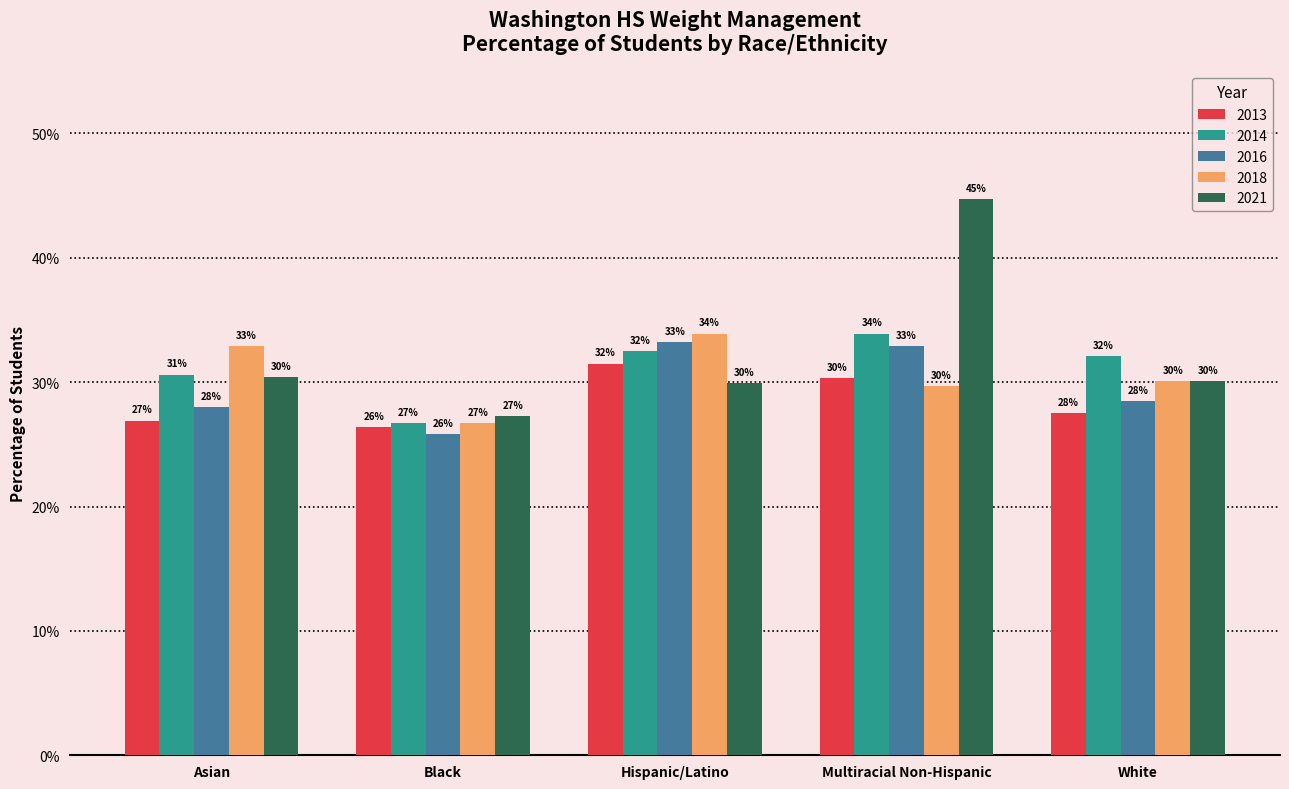

What are all the series names shown in the legend?

2013, 2014, 2016, 2018, 2021